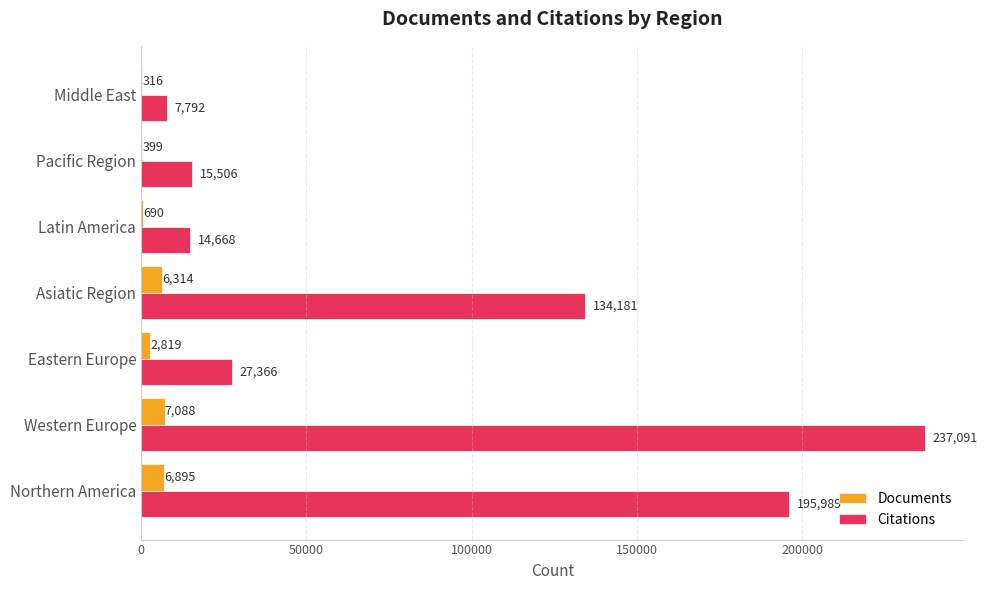

What is the maximum value shown in the chart?

237091